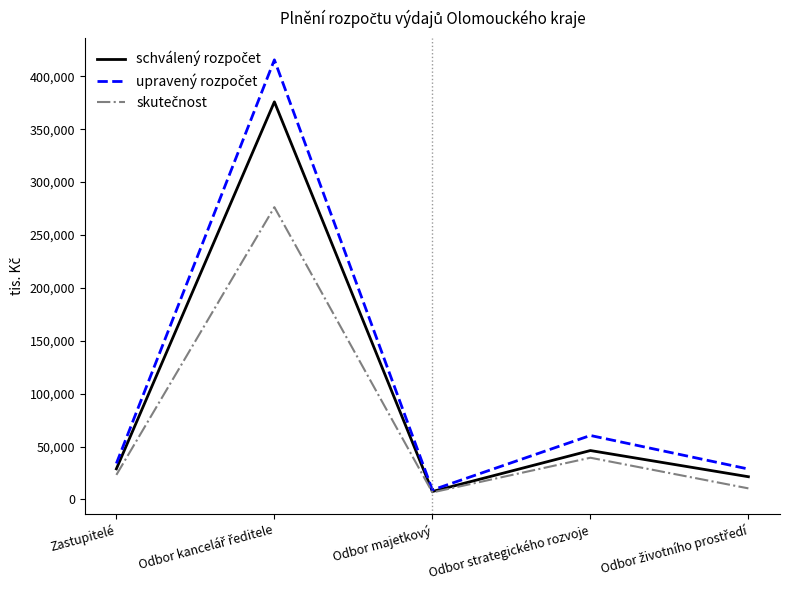

What is the total value across all series at Odbor strategického rozvoje?

146166